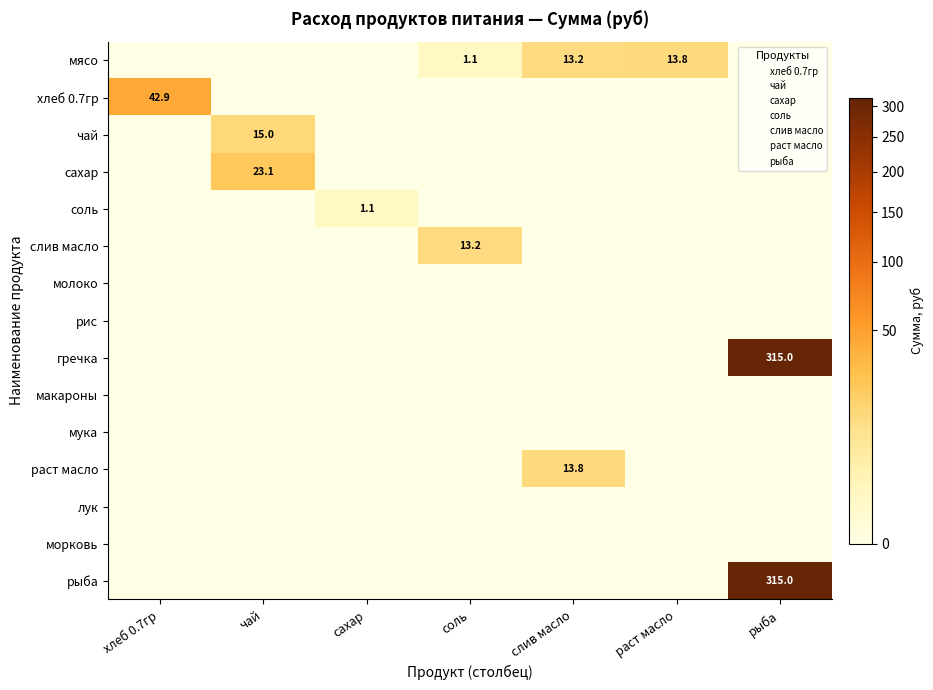

What is the maximum value shown in the chart?

315.0